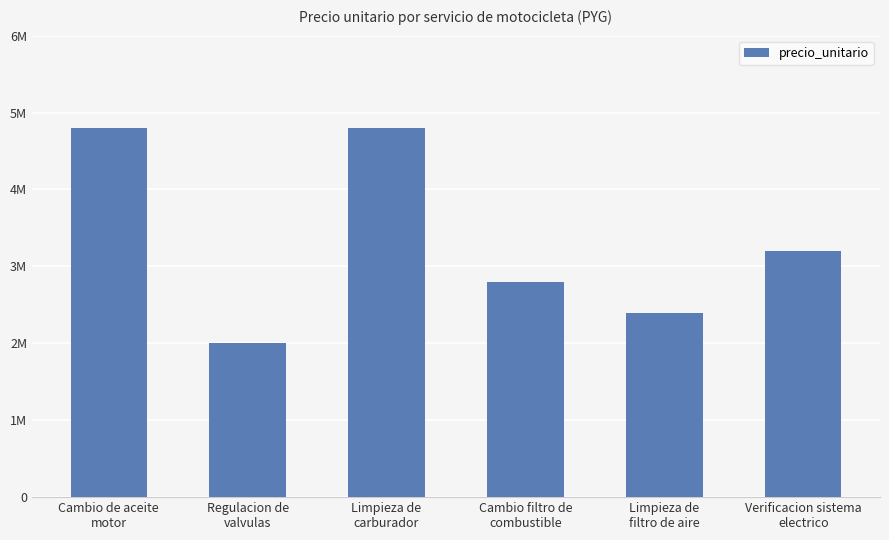

Are the bars horizontal?

No